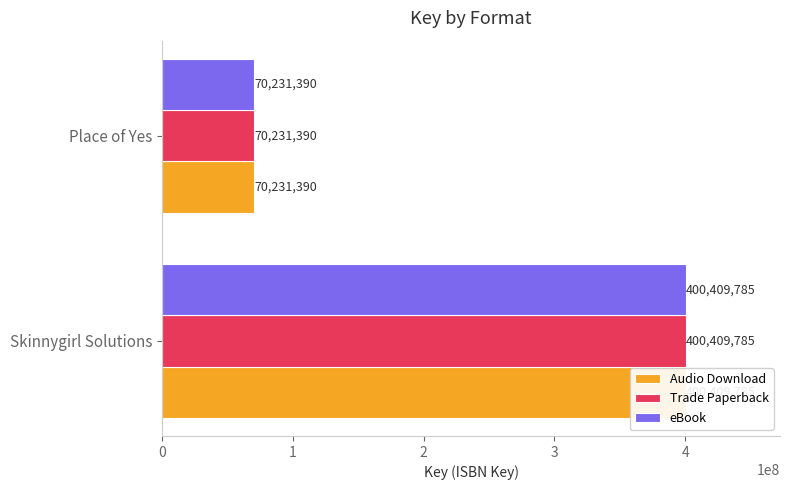

Reading left to right, transcribe all the data shown in this chart.

Audio Download: 400409785	70231390
Trade Paperback: 400409785	70231390
eBook: 400409785	70231390